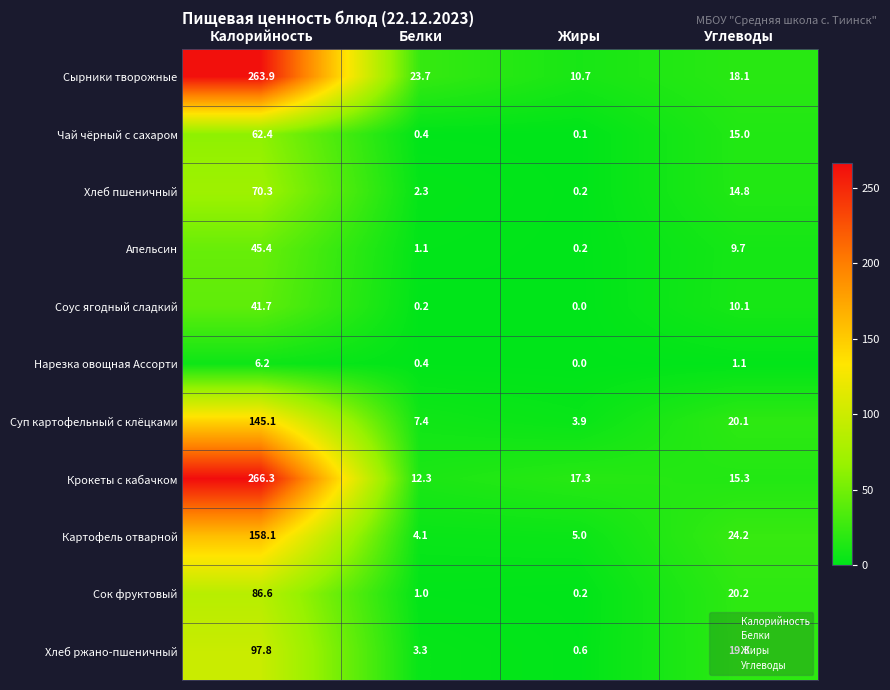

The value of Крокеты с кабачком at Белки is 12.3. True or false?

True